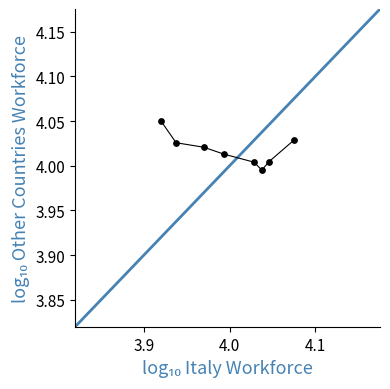

What is the sum of all values?

32.1